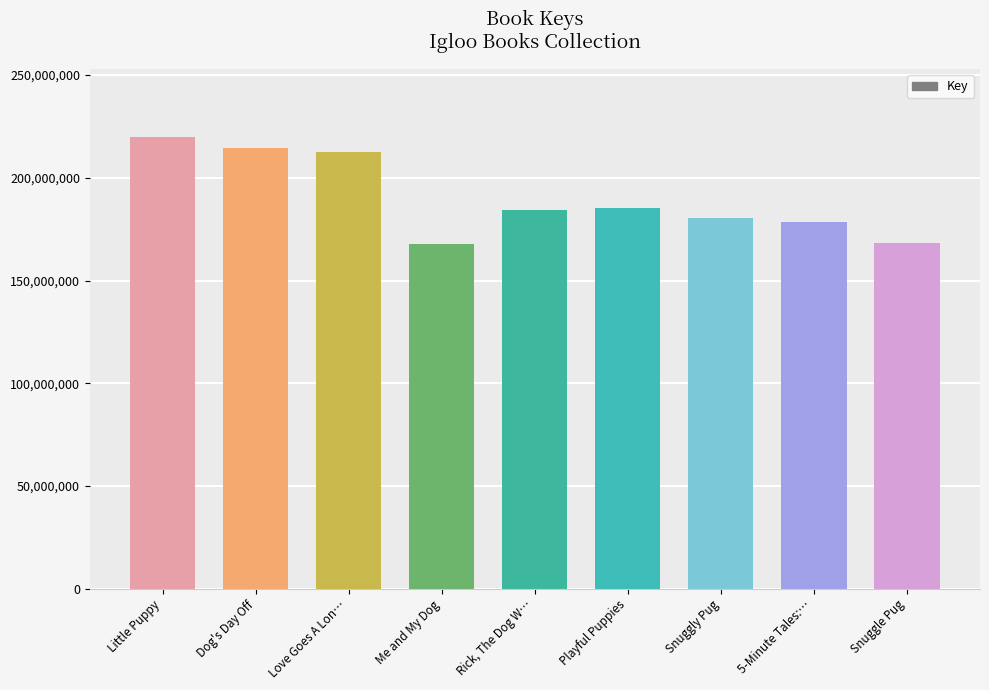

Read the value at Little Puppy.

219948759